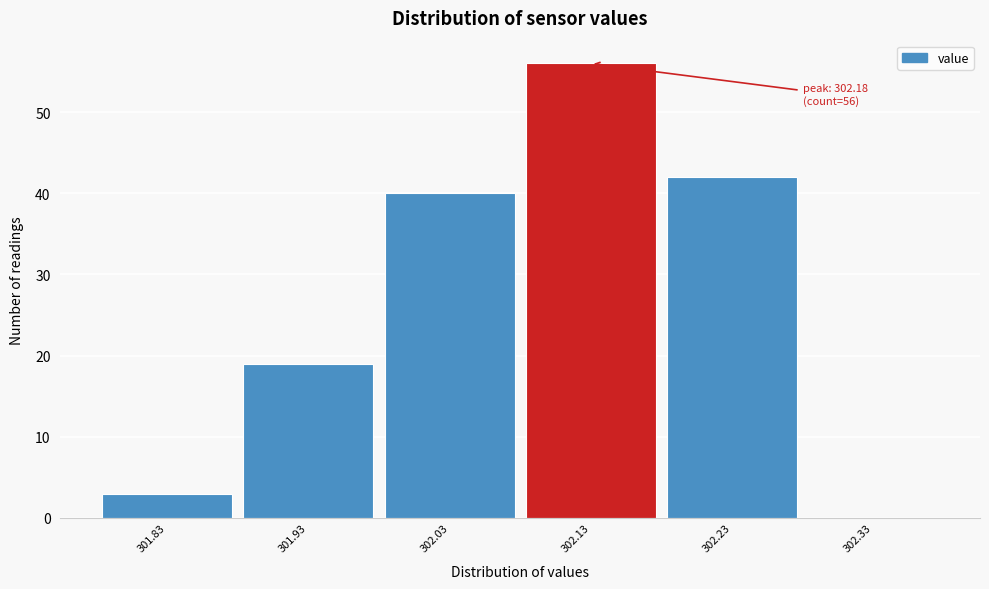

Reading left to right, transcribe all the data shown in this chart.

301.83=3	301.93=19	302.03=40	302.13=56	302.23=42	302.33=0